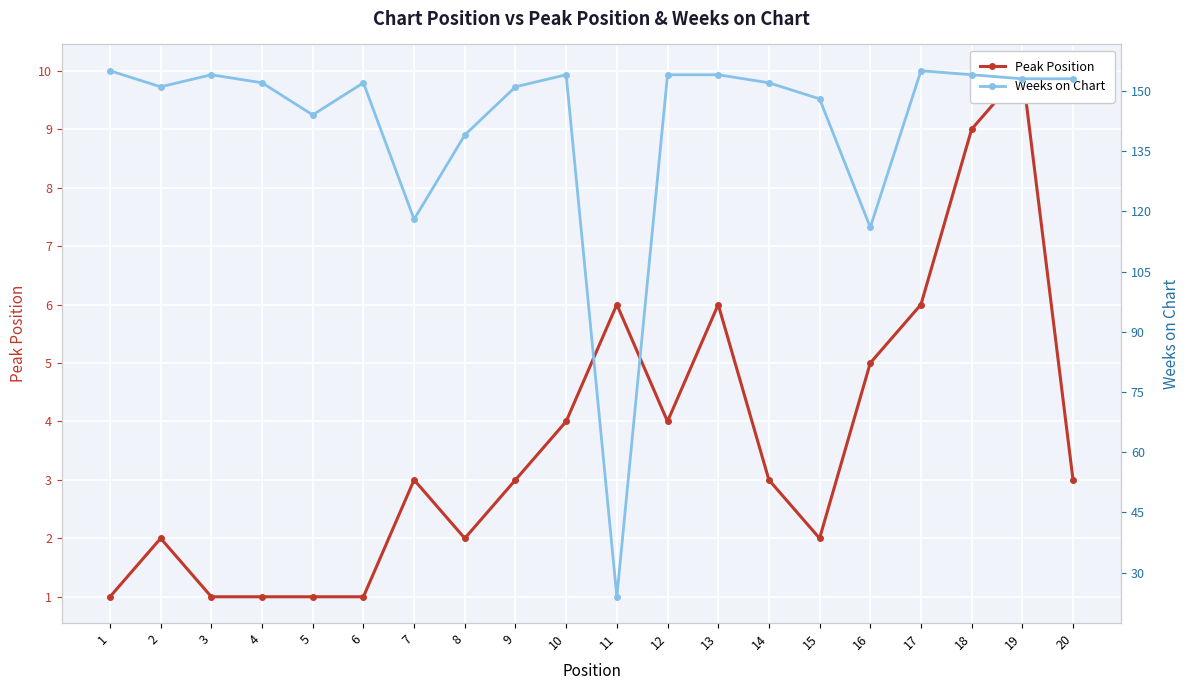

What is the difference between the Weeks on Chart values at 1 and 13?

1